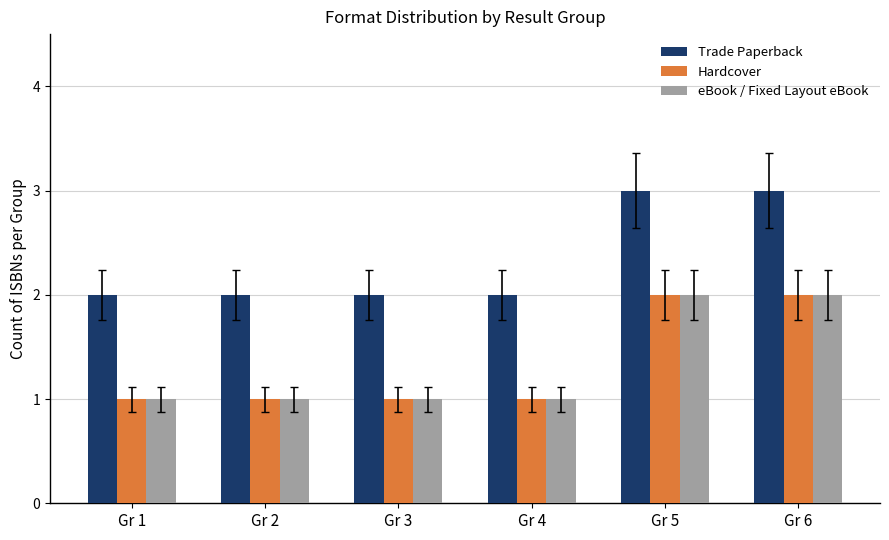

True or false: Trade Paperback has a value of 2 at Gr 3.

True